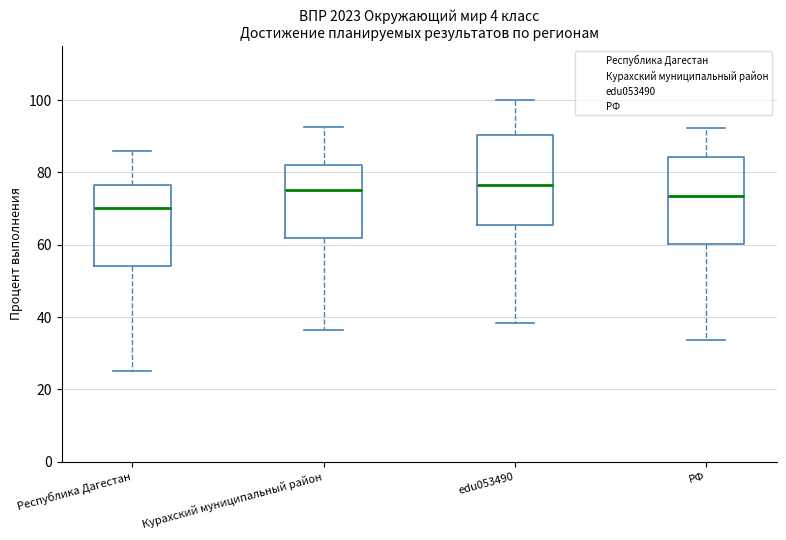

Where does the upper whisker of the box for Курахский муниципальный район end on the y-axis? The values are not printed on the chart, so give them approximately, as read against the axis.

92